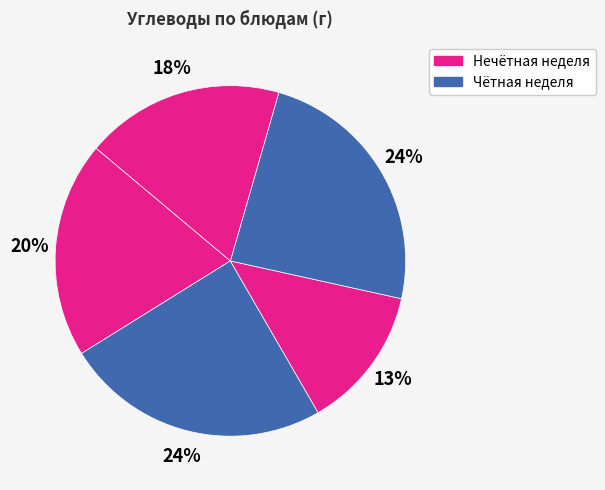

How many segments does this pie chart have?

5